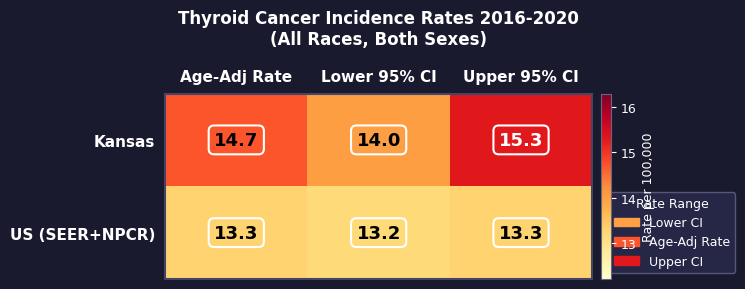

Reading left to right, transcribe all the data shown in this chart.

Kansas: Age-Adj Rate=14.7	Lower 95% CI=14.0	Upper 95% CI=15.3
US (SEER+NPCR): Age-Adj Rate=13.3	Lower 95% CI=13.2	Upper 95% CI=13.3